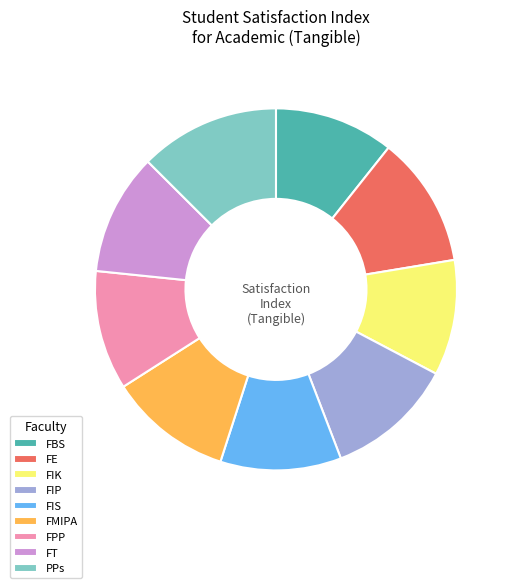

Which has a higher value, FPP or PPs?

PPs